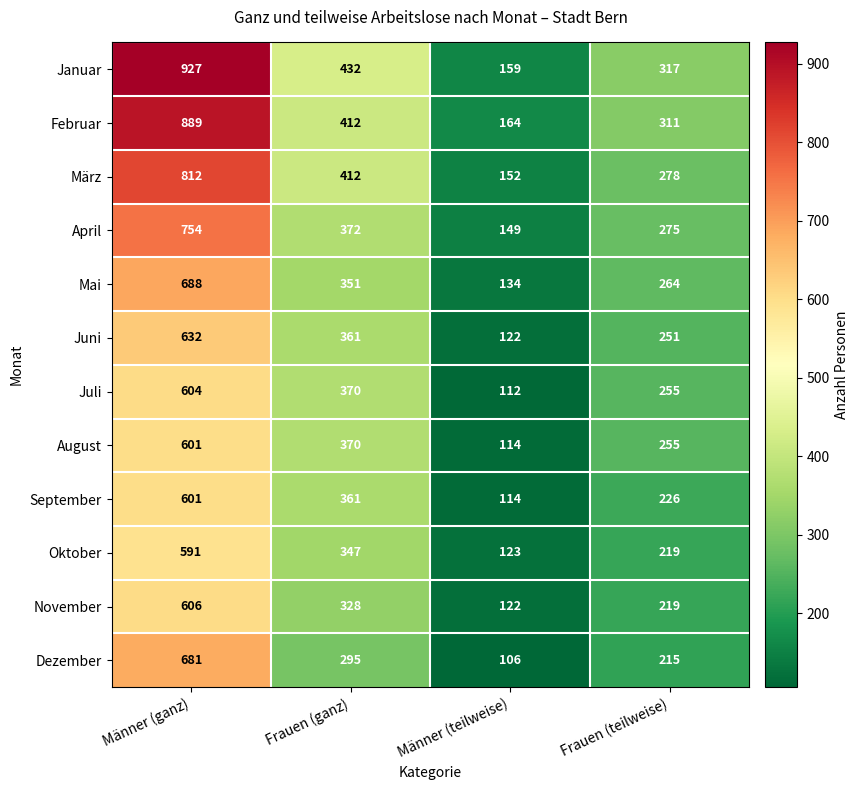

Is it true that April equals 238 at Frauen (ganz)?

False